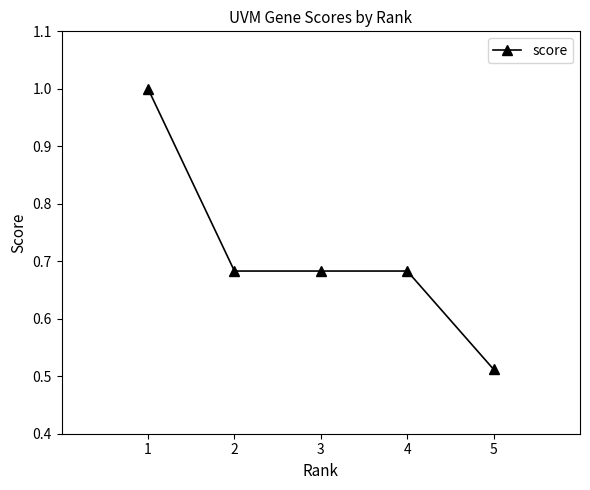

Is this an area chart (filled region under the line)?

No